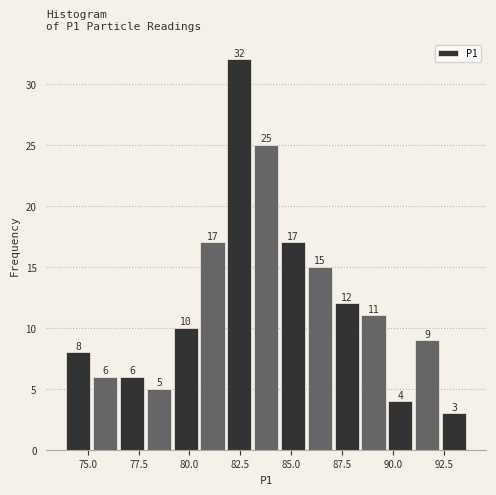

Around what value on the x-axis is the tallest bar? Give the approximate position of its centre, as read against the axis.

82.5